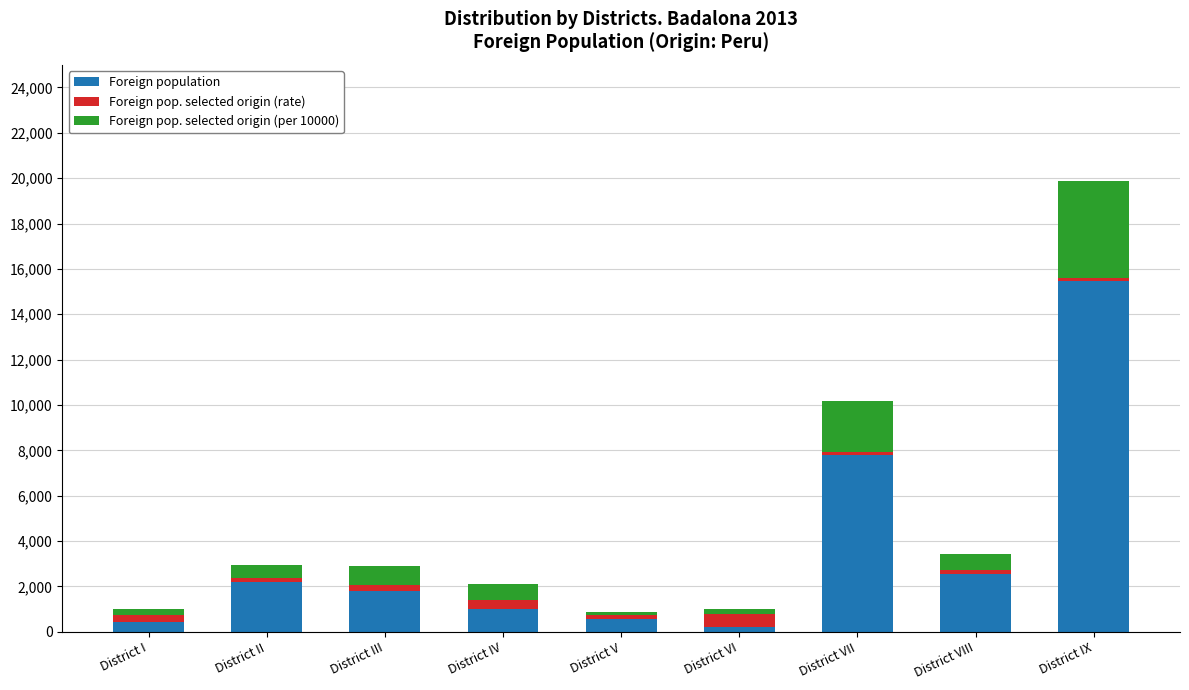

The value of Foreign population at District VIII is 2568. True or false?

True